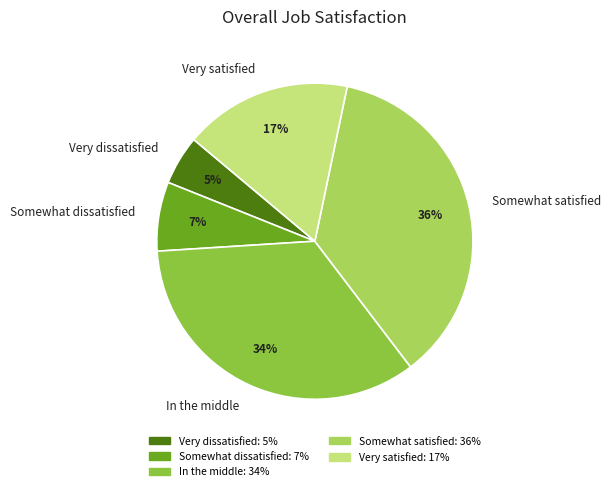

Is it true that Somewhat dissatisfied is 7% of the pie?

True